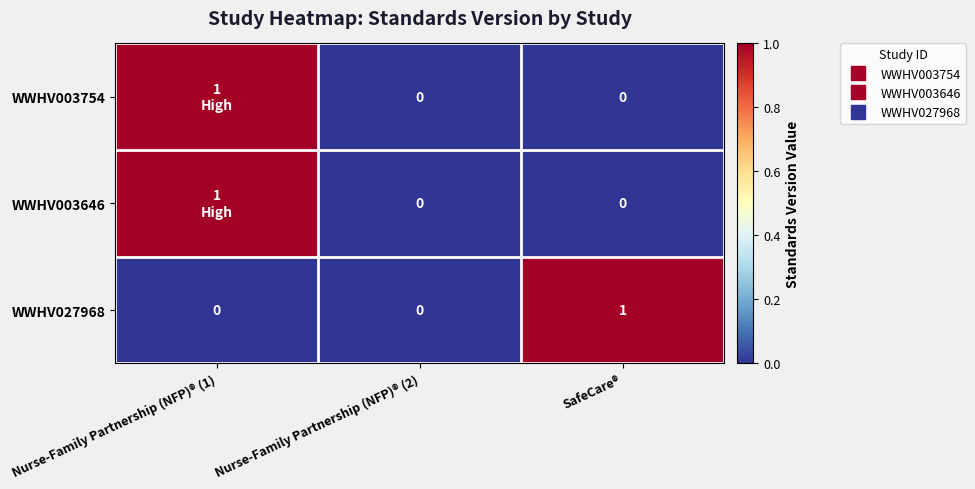

Which category has the highest value in the WWHV003646 series?

Nurse-Family Partnership (NFP)® (1)